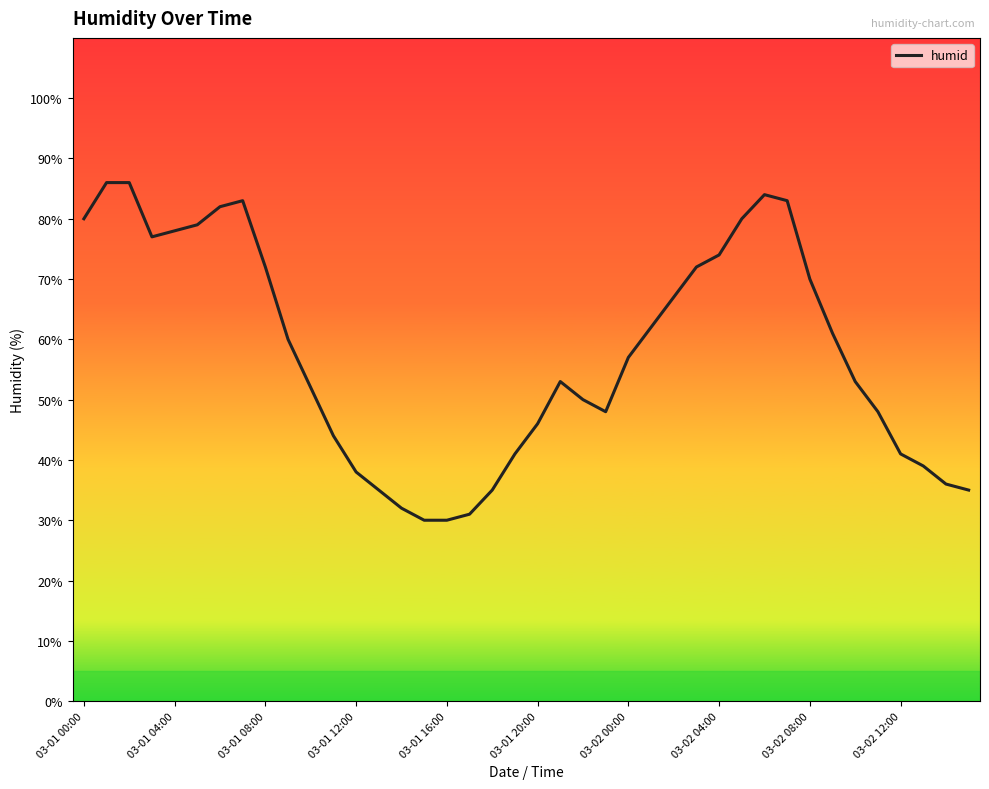

What is the difference between the maximum and minimum values?

56